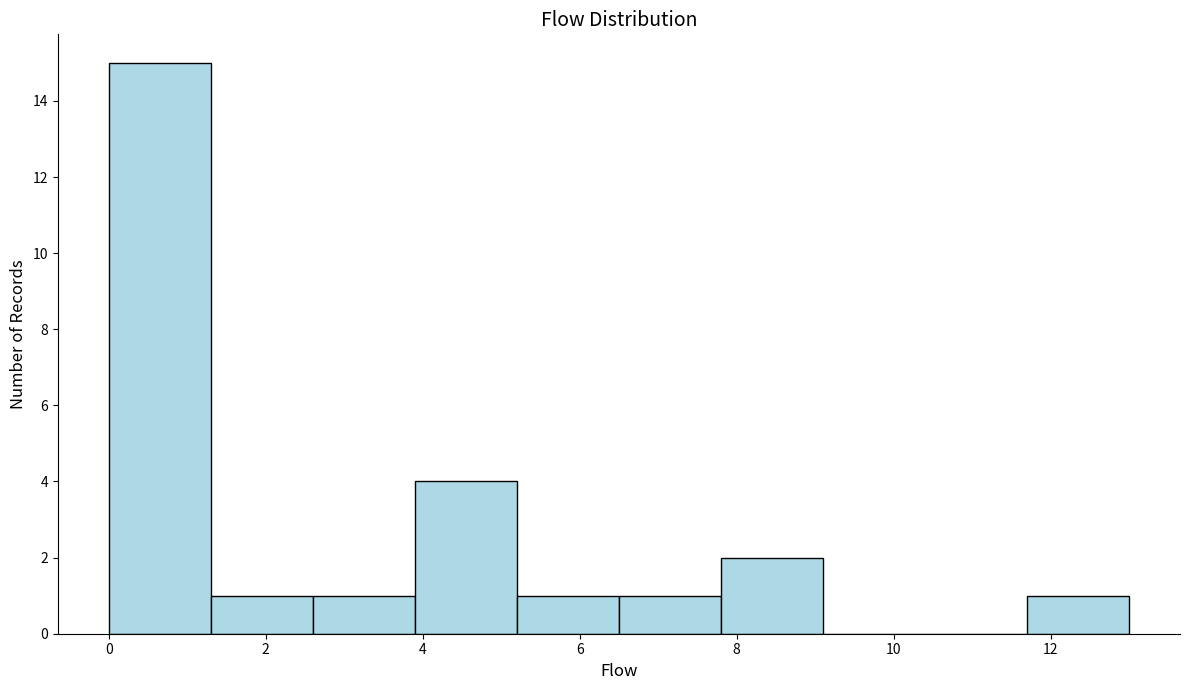

How tall is the bar that spans 7.8 to 9.1 on the x-axis? Neither the bar edges nor the heights are printed on the chart, so give them approximately, as read against the axes.

2